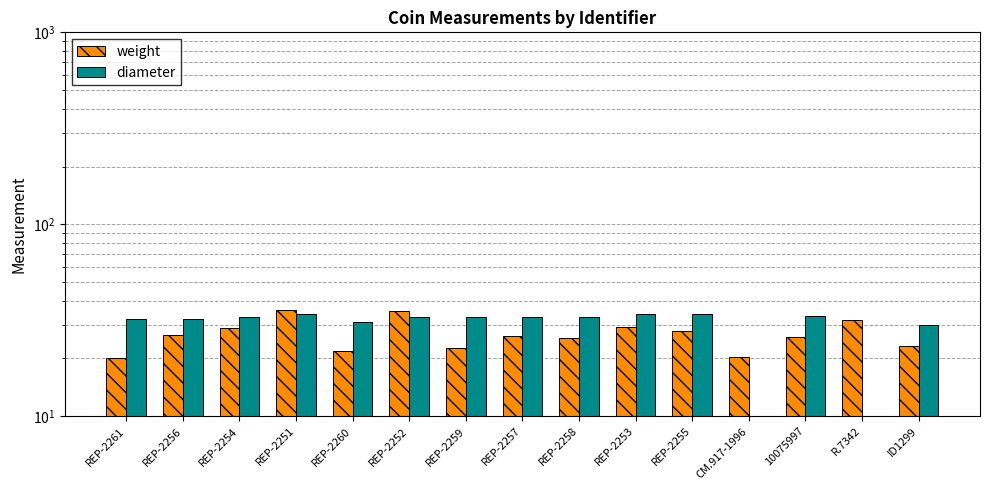

Reading right to left, list all the values displayed in this chart.

weight: 23.3	31.9	26.0	20.5	27.9	29.2	25.5	26.2	22.7	35.3	21.9	36.0	28.9	26.6	20.1
diameter: 30.0	0.0	33.1	0.0	34.0	34.0	33.0	33.0	33.0	33.0	31.0	34.0	33.0	32.0	32.0